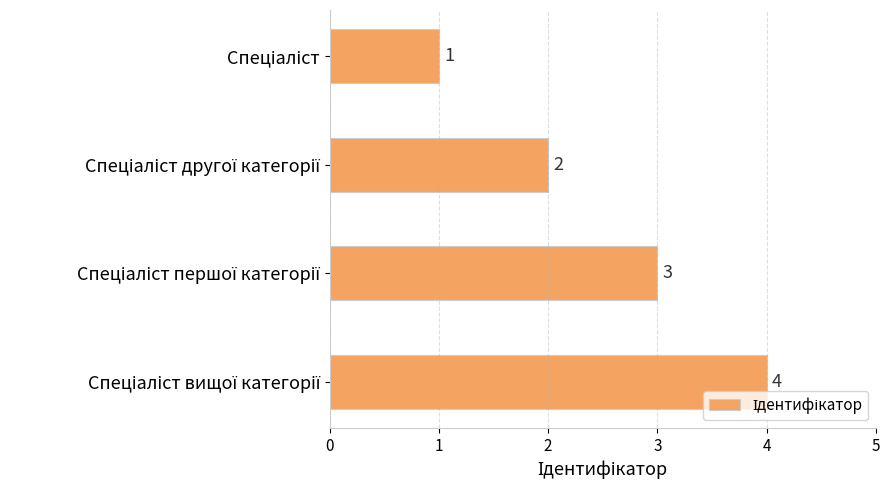

What is the difference between the maximum and minimum values?

3